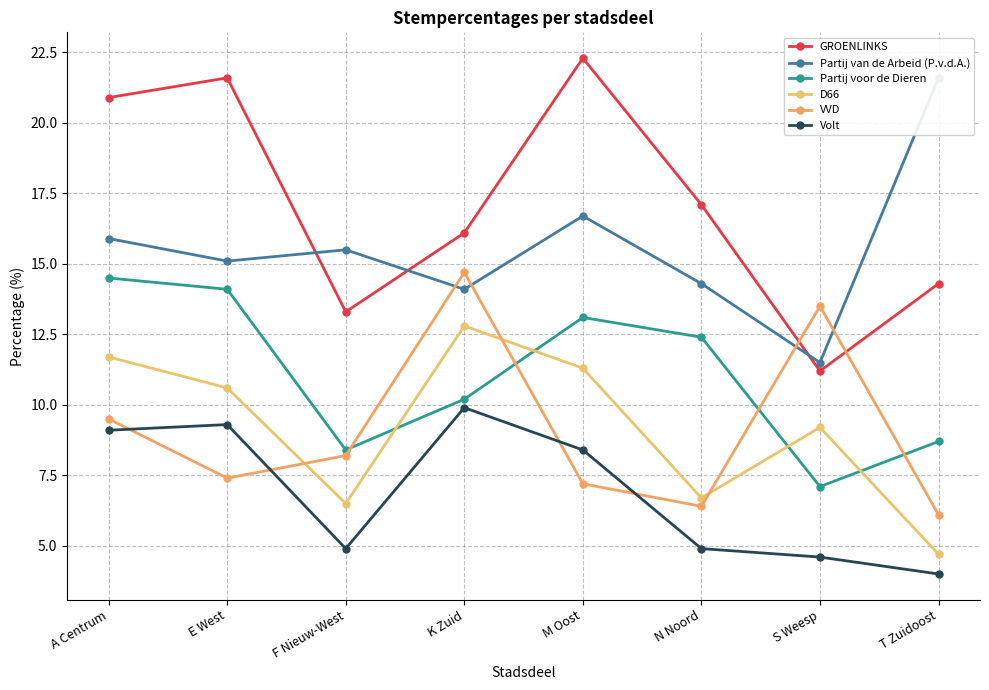

Rank the series by their maximum value, from lowest to highest.

Volt, D66, Partij voor de Dieren, VVD, Partij van de Arbeid (P.v.d.A.), GROENLINKS